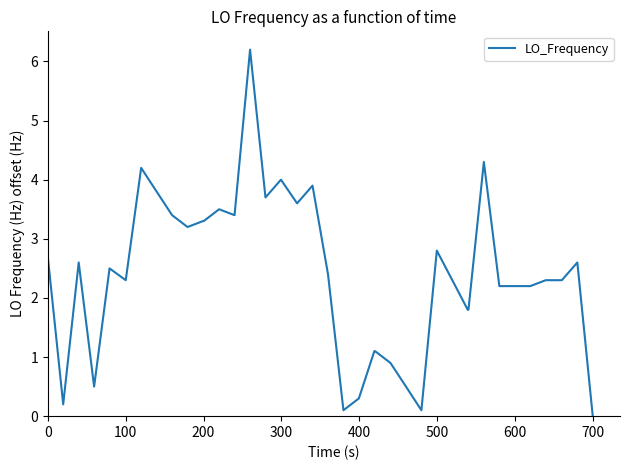

What is the greatest value displayed?

6.2